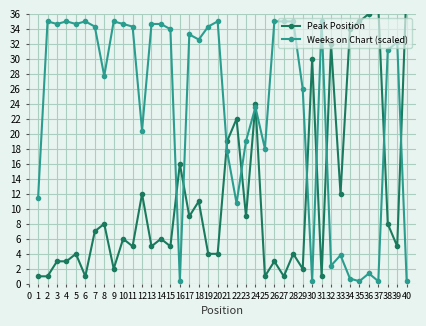

Where is Weeks on Chart (scaled) nearest to the value 17?

21